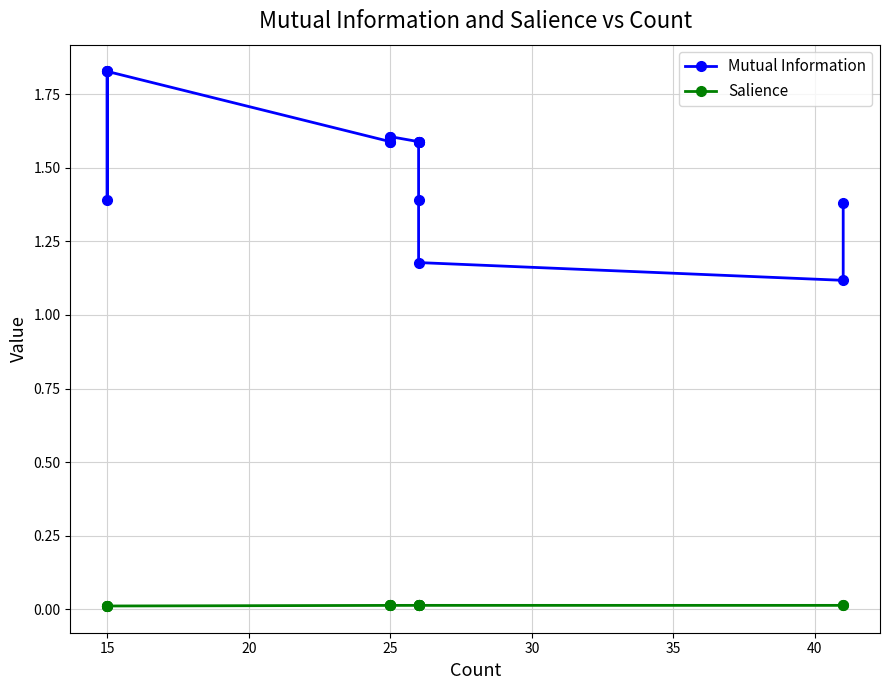

Between 11 and 30, which is larger?

11